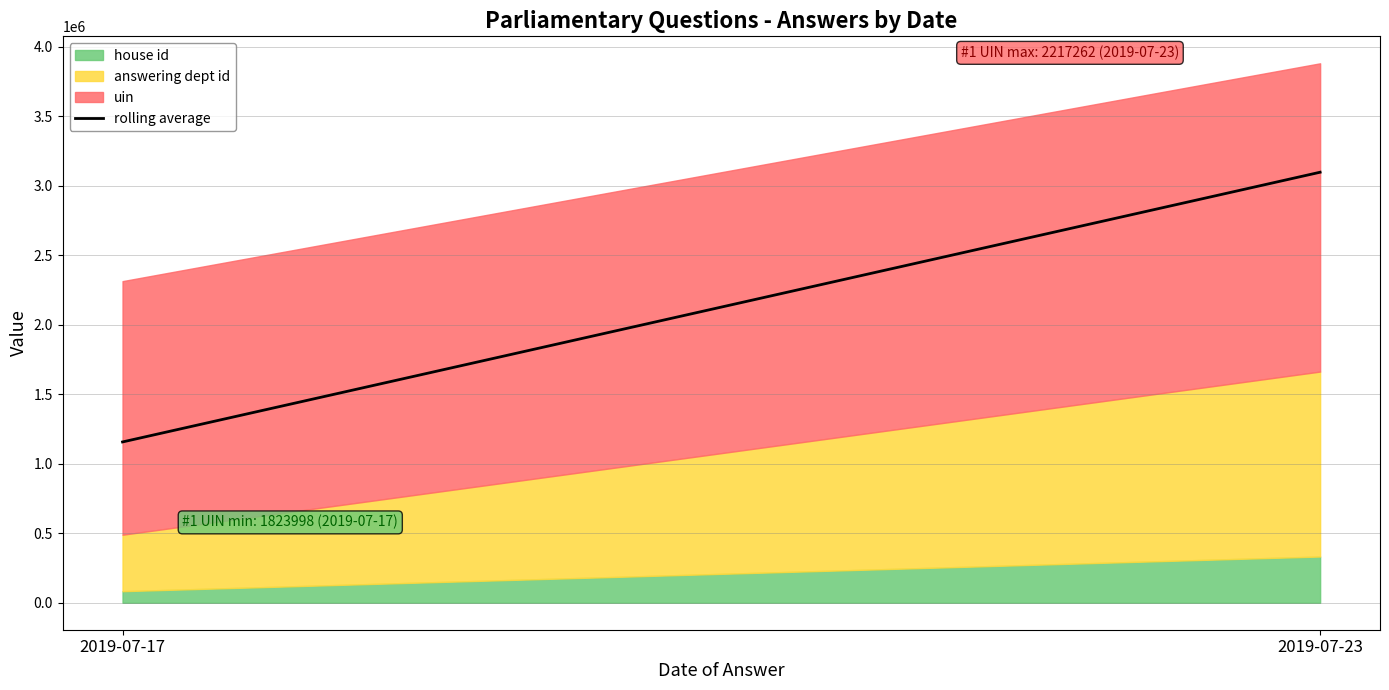

Rank the categories by value from lowest to highest.

2019-07-17, 2019-07-23